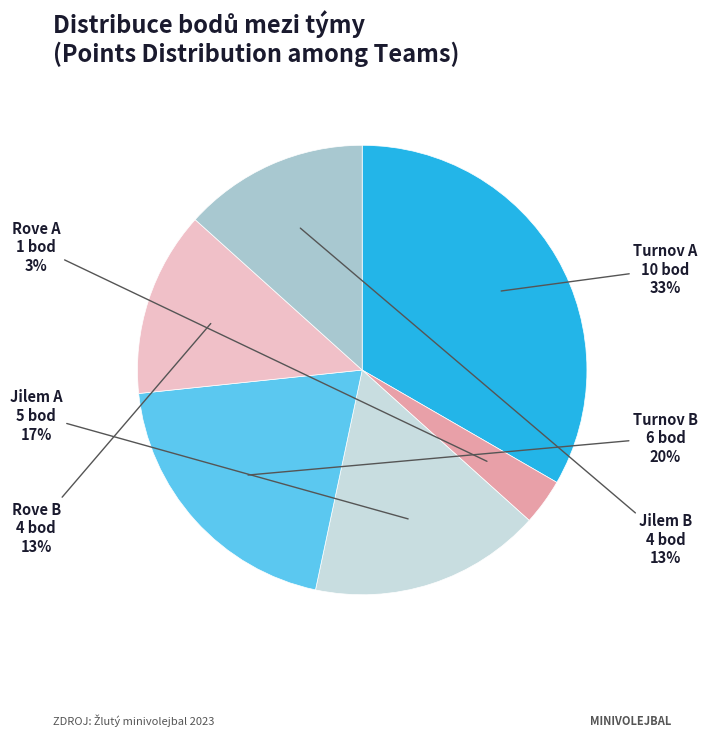

Which category has the biggest portion of the pie?

Turnov A